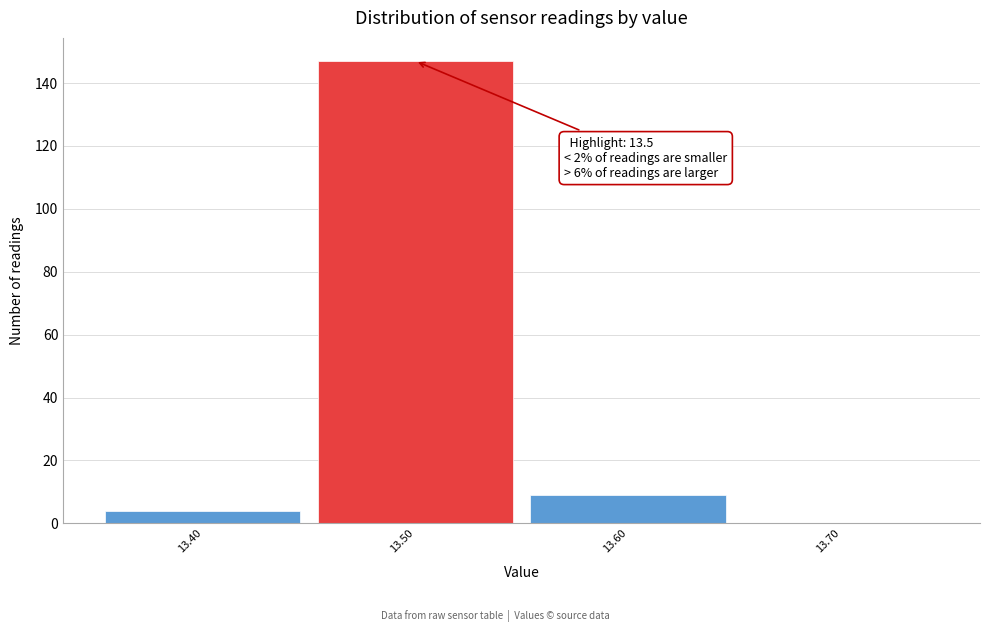

Which range on the x-axis has the tallest bar?

13.45 to 13.55